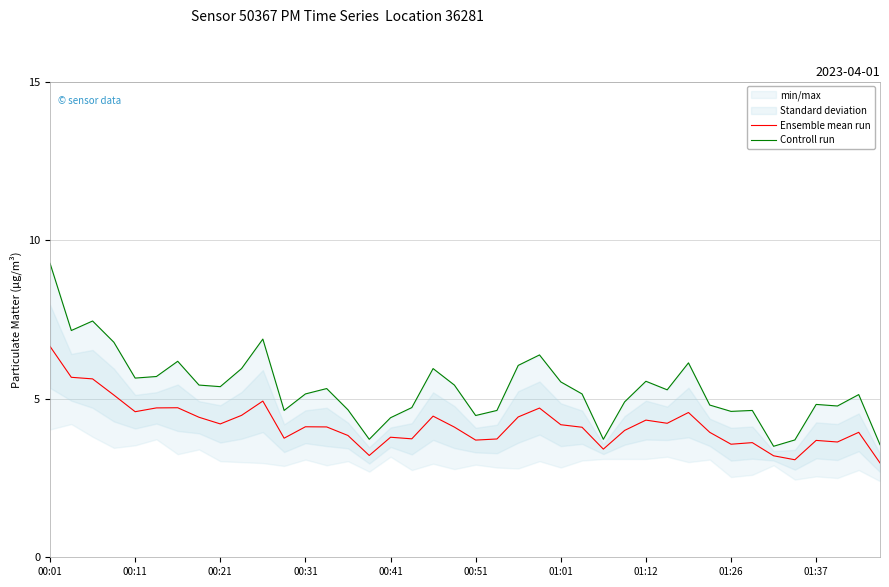

Reading right to left, transcribe all the data shown in this chart.

Ensemble mean run: 3.0	3.9	3.6	3.7	3.1	3.2	3.6	3.6	3.9	4.6	4.2	4.3	4.0	3.4	4.1	4.2	4.7	4.4	3.7	3.7	4.1	4.5	3.7	3.8	3.2	3.8	4.1	4.1	3.8	4.9	4.5	4.2	4.4	4.7	4.7	4.6	5.1	5.6	5.7	6.7
Controll run: 3.5	5.1	4.8	4.8	3.7	3.5	4.6	4.6	4.8	6.1	5.3	5.5	4.9	3.7	5.2	5.5	6.4	6.0	4.6	4.5	5.4	6.0	4.7	4.4	3.7	4.7	5.3	5.2	4.6	6.9	6.0	5.4	5.4	6.2	5.7	5.7	6.8	7.5	7.2	9.3